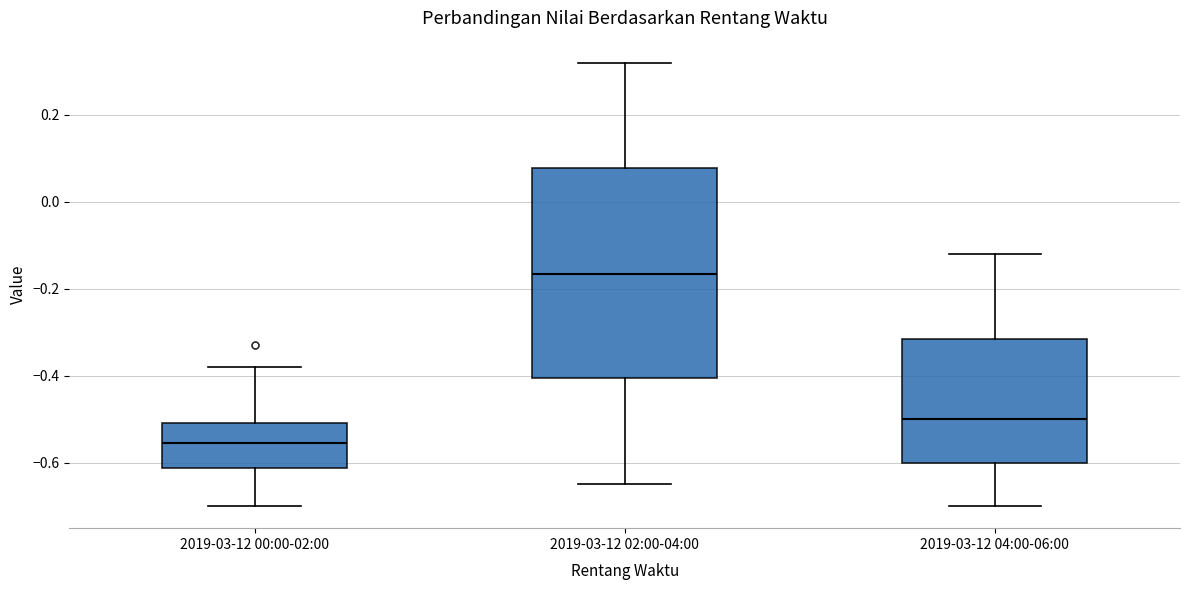

Reading left to right, transcribe this box plot: for each box, give where its median line is, the range the box spans, and where its two whiskers end, as read against the y-axis. The values are not printed on the chart, so give them approximately, as read against the axis.

2019-03-12 00:00-02:00: median -0.56, box -0.62 to -0.50, whiskers -0.70 to -0.38
2019-03-12 02:00-04:00: median -0.16, box -0.40 to 0.08, whiskers -0.64 to 0.32
2019-03-12 04:00-06:00: median -0.50, box -0.60 to -0.32, whiskers -0.70 to -0.12